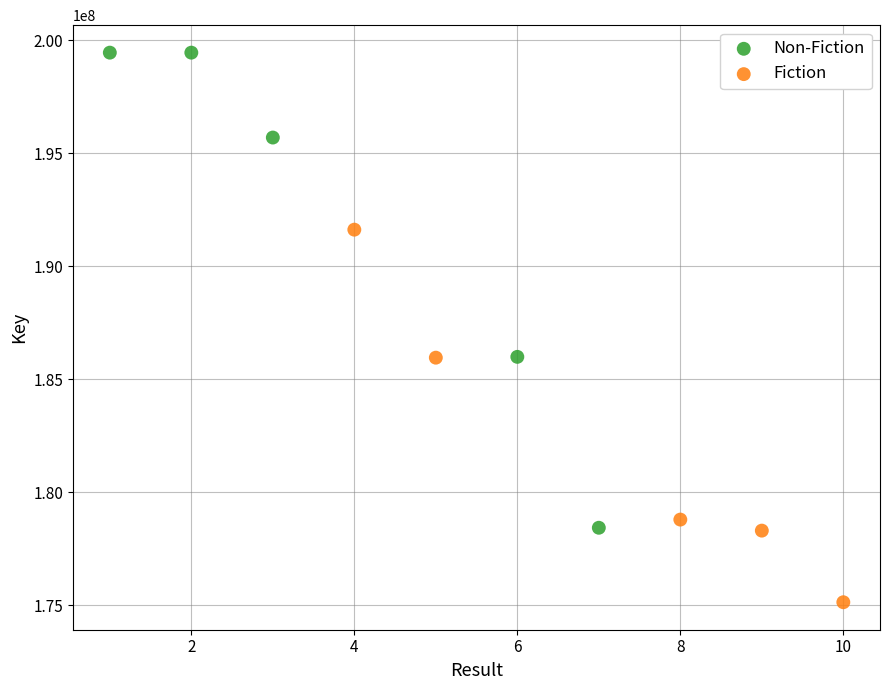

Which series contains the lowest Y value?

Fiction